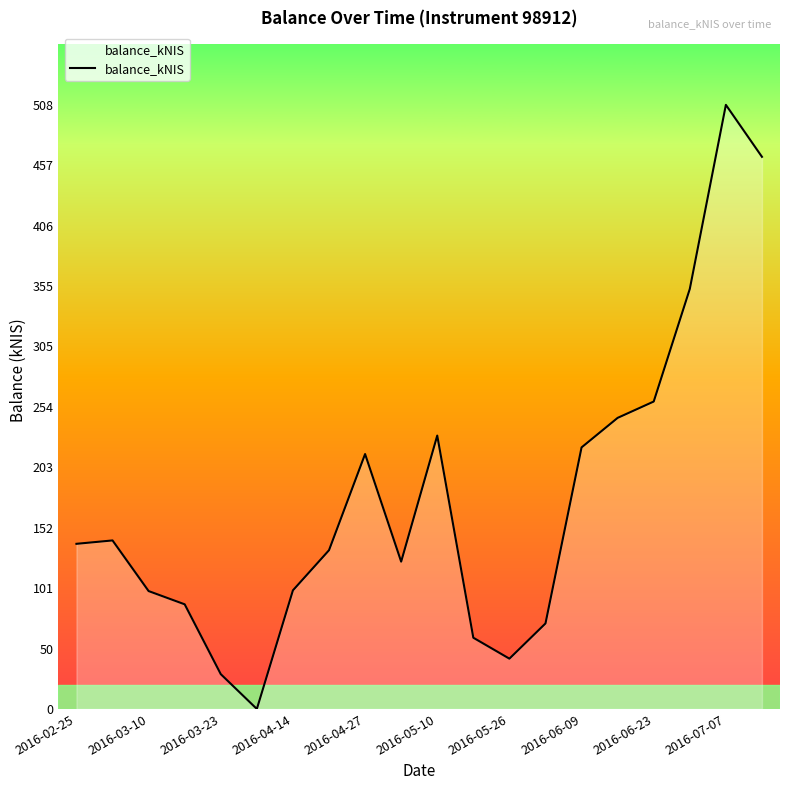

What is the maximum value shown in the chart?

508.5